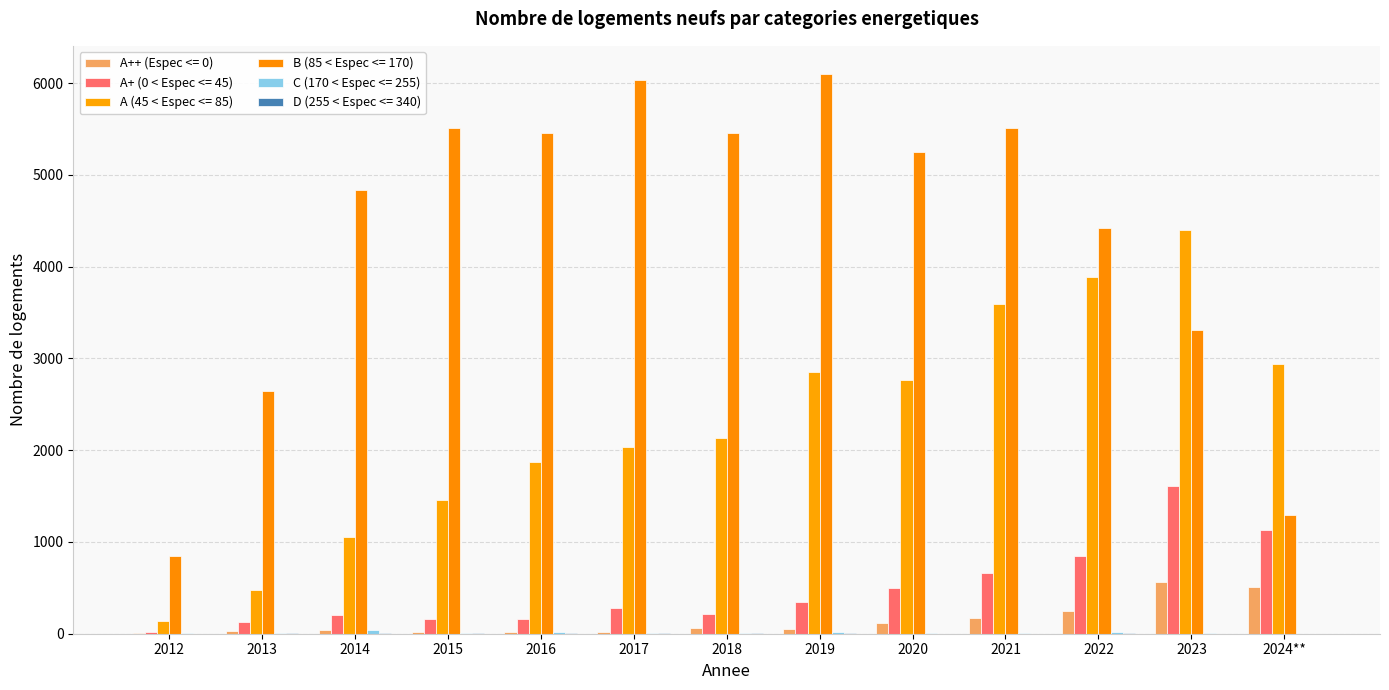

Are the bars grouped side by side (vs. stacked)?

Yes